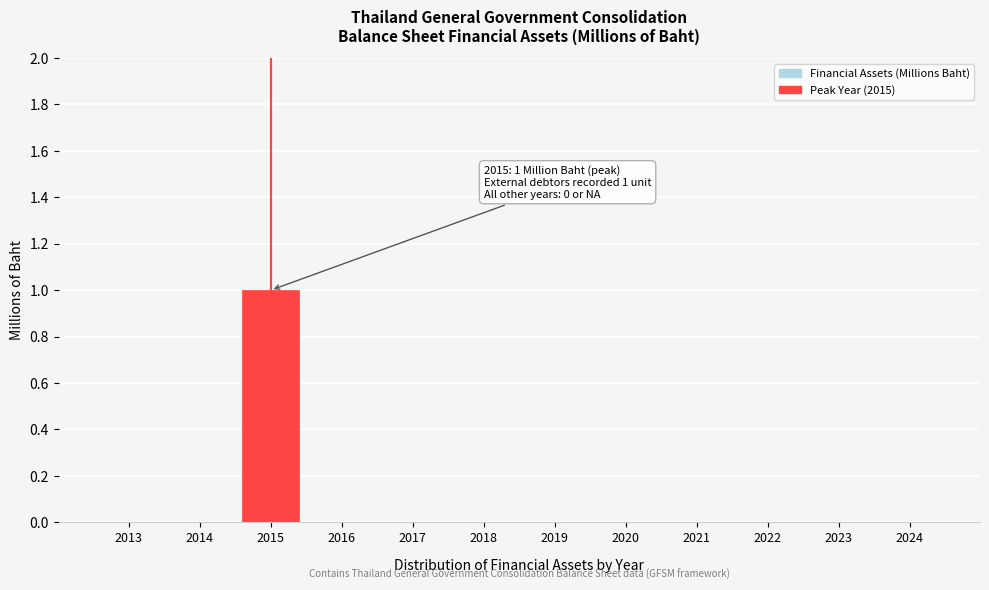

Reading left to right, transcribe all the data shown in this chart.

2013=0	2014=0	2015=1	2016=0	2017=0	2018=0	2019=0	2020=0	2021=0	2022=0	2023=0	2024=0